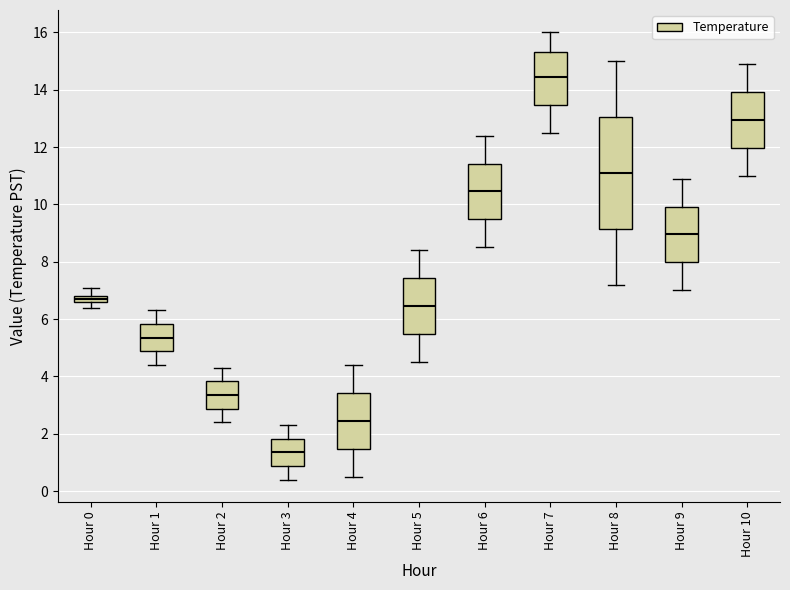

Which box's median line is the lowest?

Hour 3